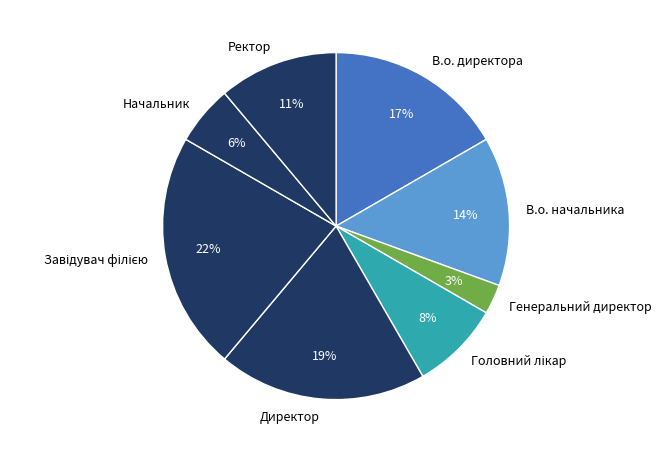

Does Начальник account for over 50% of the chart?

No